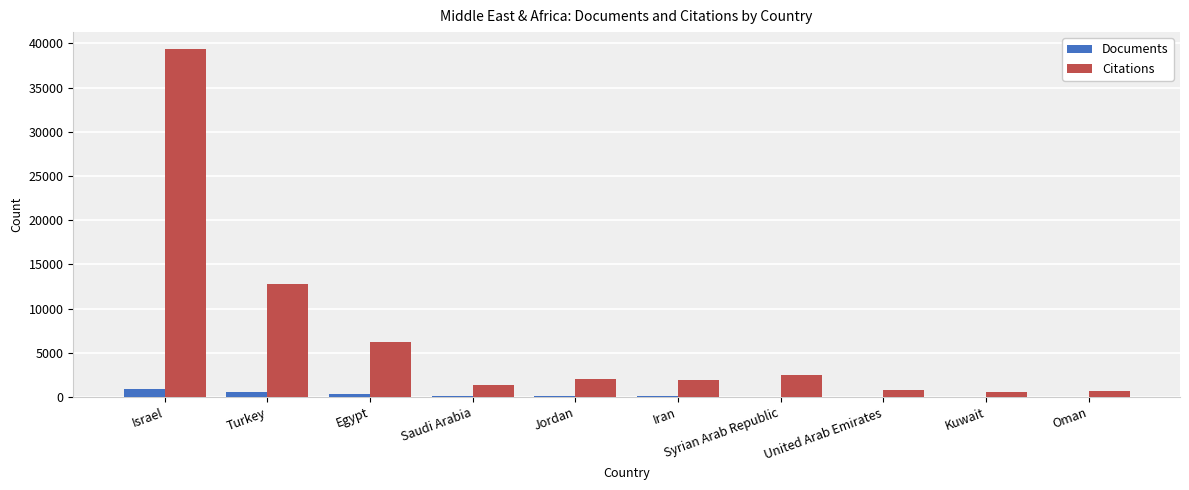

At which category is the sum across all series the highest?

Israel